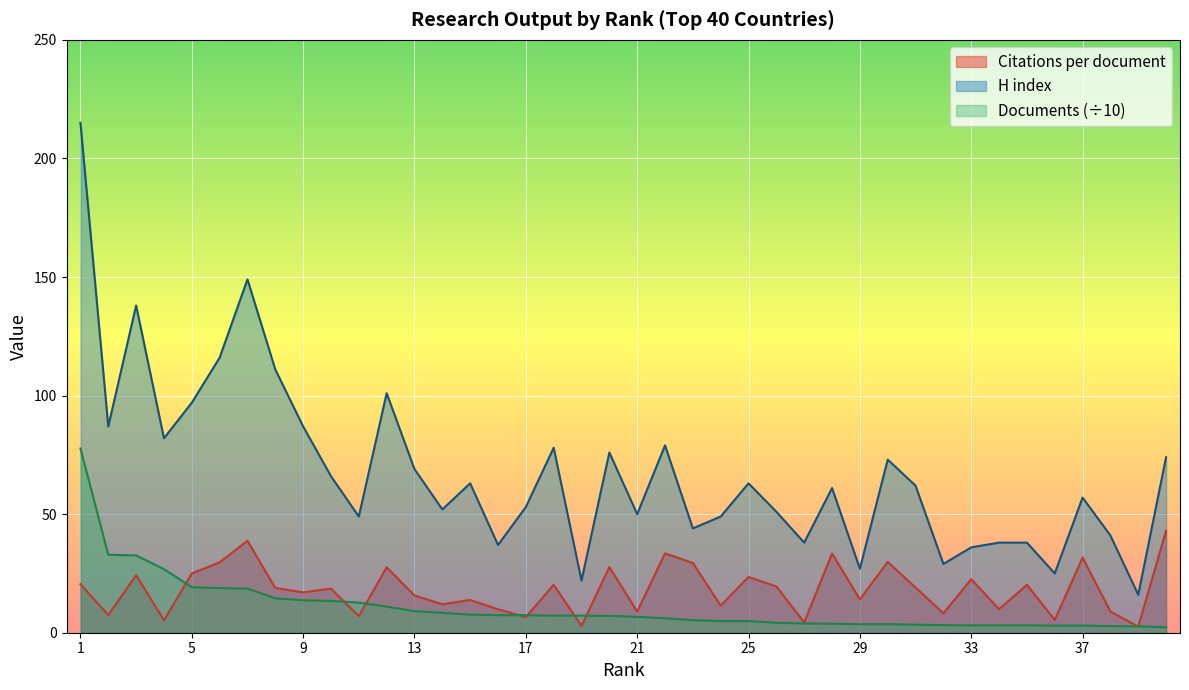

What is the highest value of the H index series?

215.0